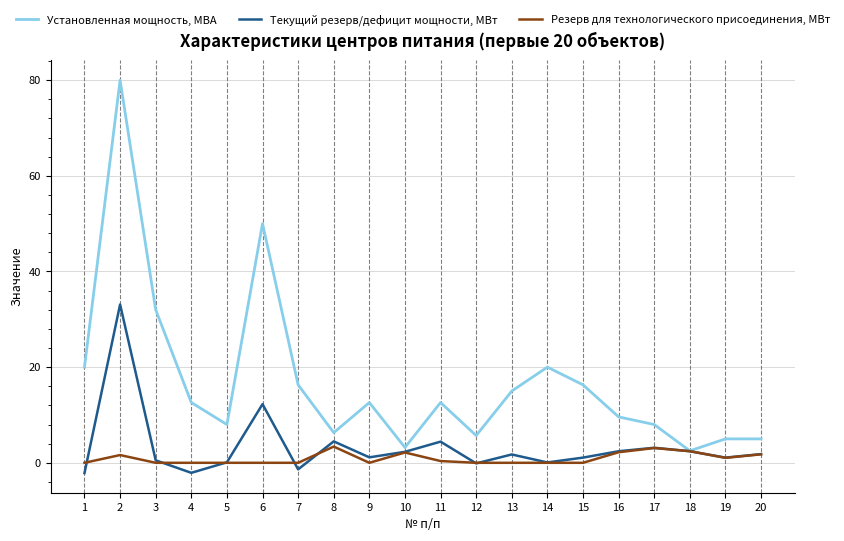

Is it true that Установленная мощность, МВА equals 2.0 at 8?

False